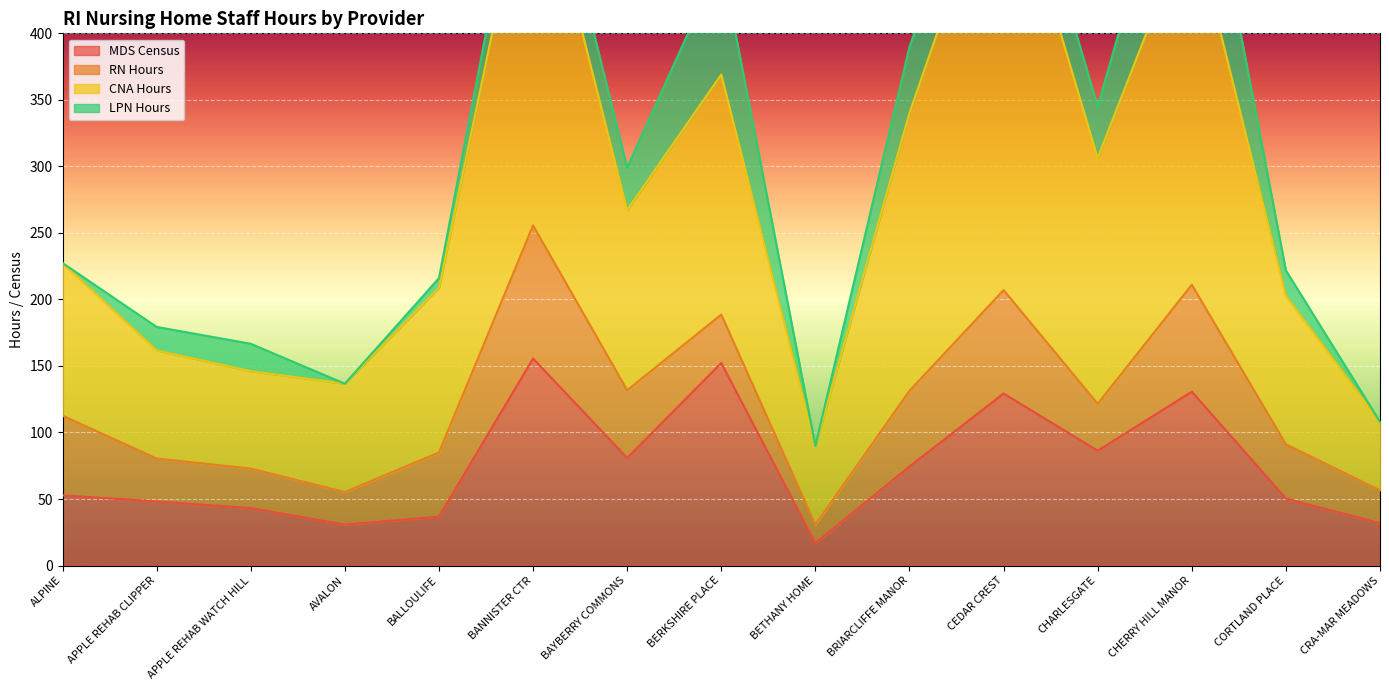

What is the maximum value shown in the chart?

547.3